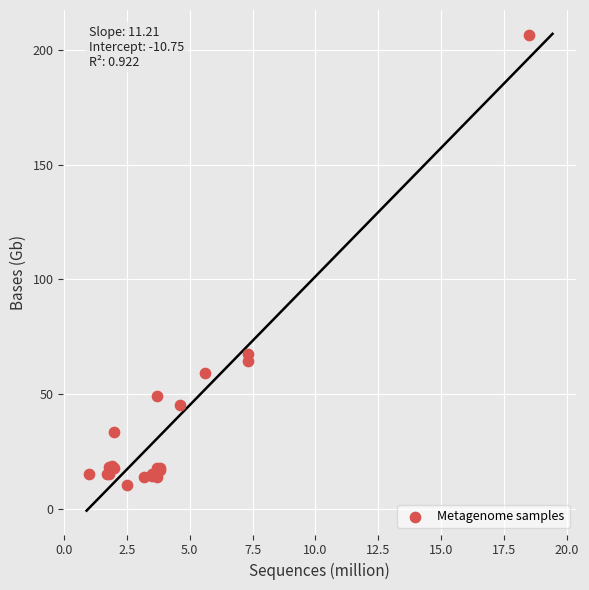

What Y value in the scatter plot is closest to 108?

67.7